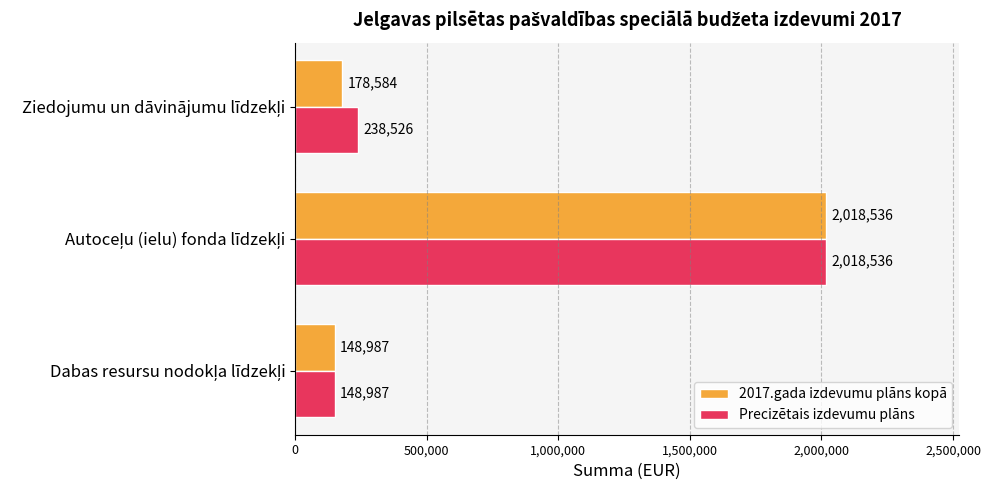

Which series has the largest total across all categories?

Precizētais izdevumu plāns